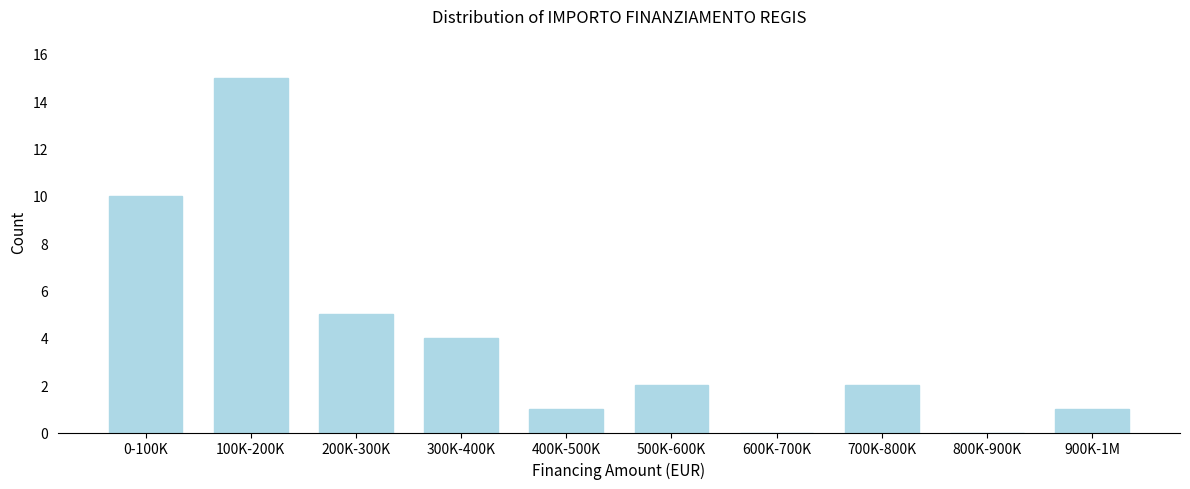

Reading left to right, transcribe all the data shown in this chart.

0-100K=10	100K-200K=15	200K-300K=5	300K-400K=4	400K-500K=1	500K-600K=2	600K-700K=0	700K-800K=2	800K-900K=0	900K-1M=1